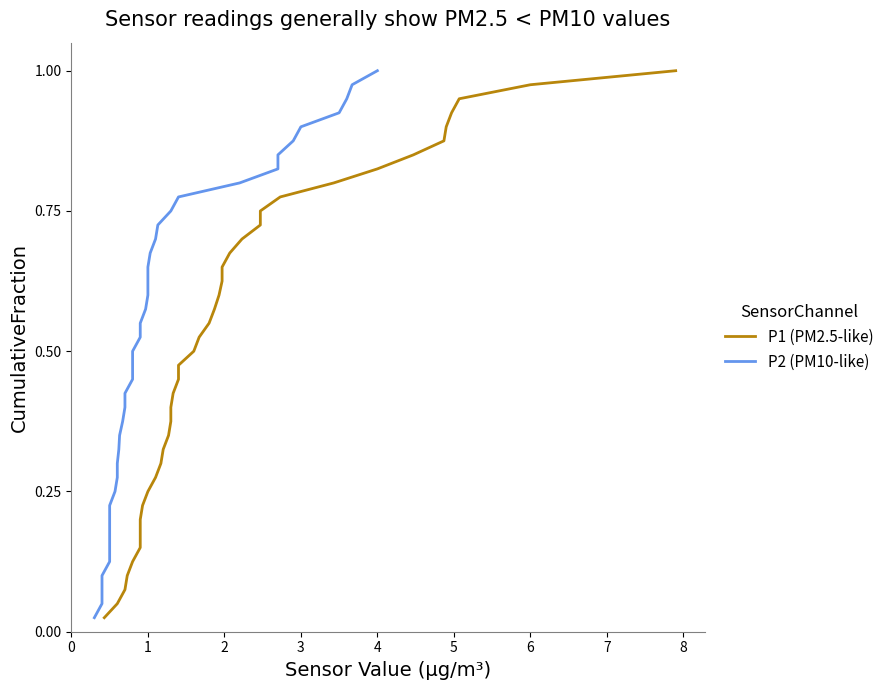

What are all the series names shown in the legend?

P1 (PM2.5-like), P2 (PM10-like)